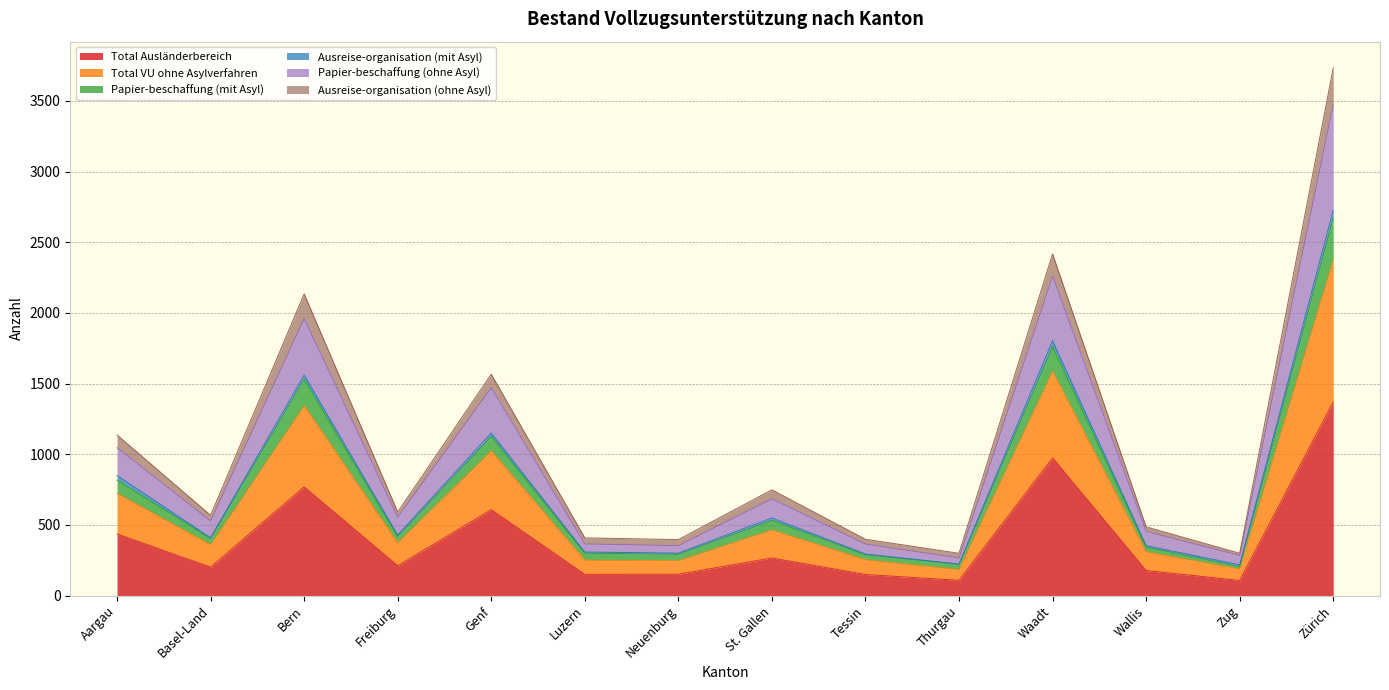

What is the maximum value for Total Ausländerbereich?

1369